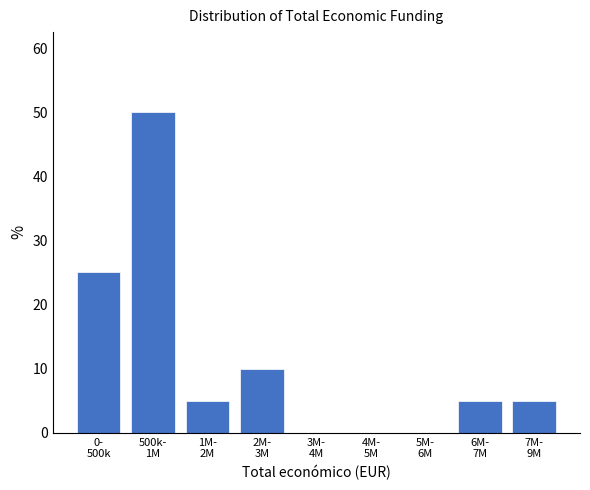

How many data points does each series have?

9